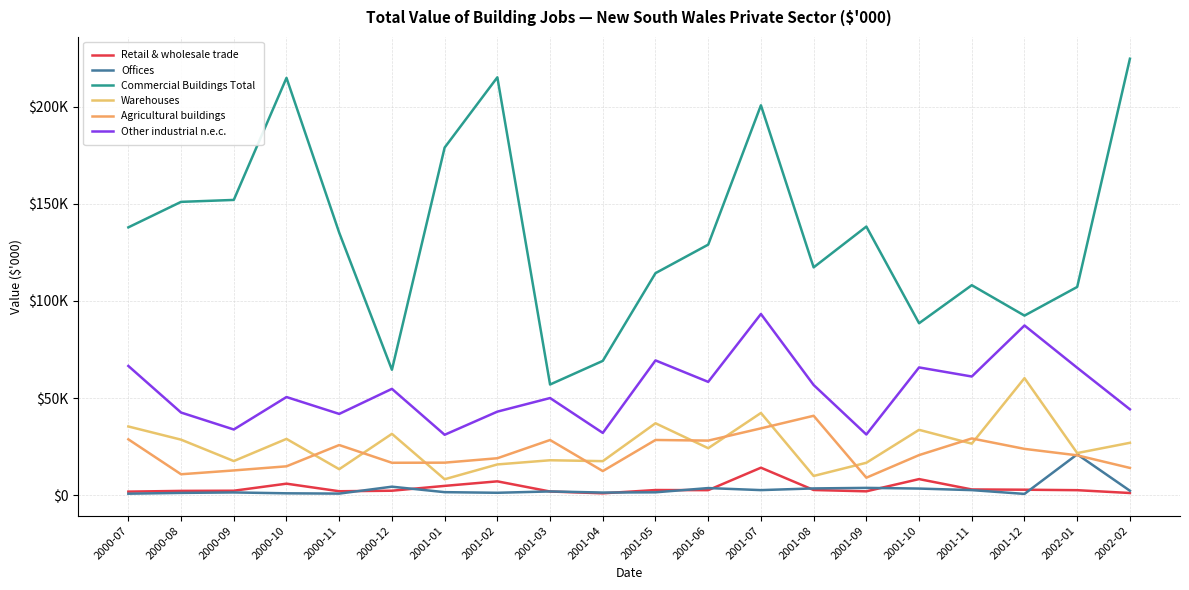

Is this an area chart (filled region under the line)?

No